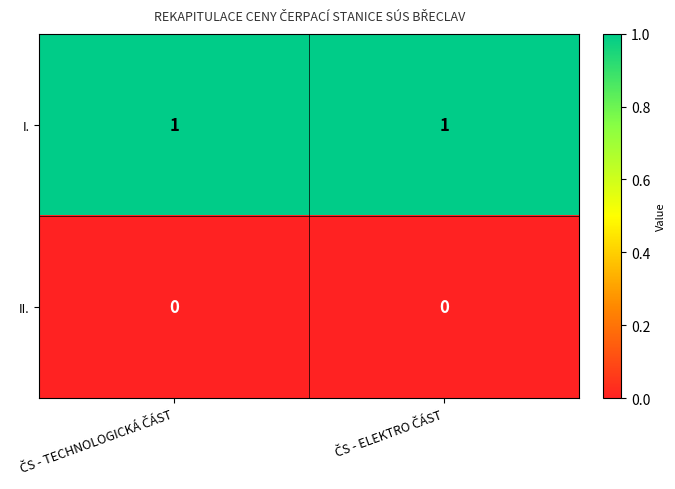

Which series has the largest total across all categories?

I.